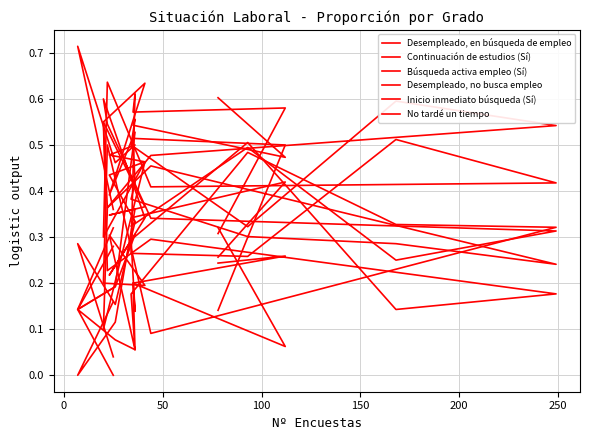

True or false: Desempleado, no busca empleo has a value of 0.1 at 11.

False